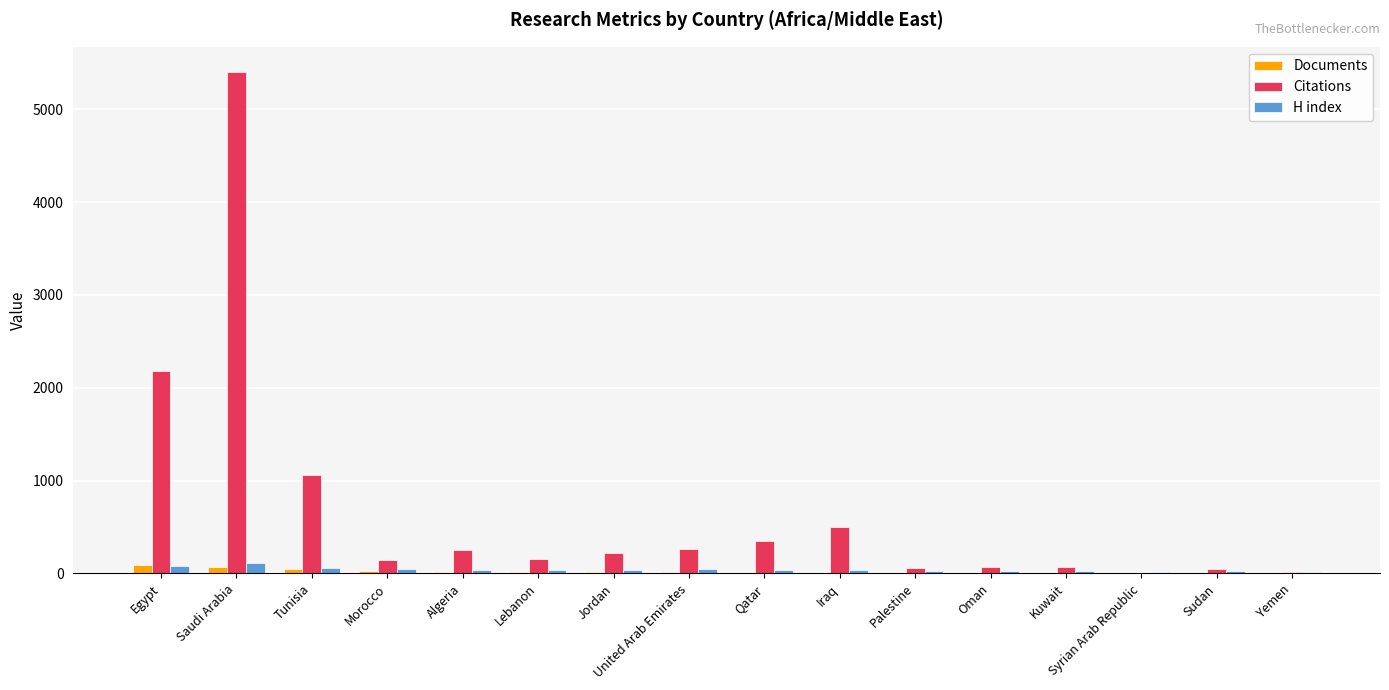

What is the highest value of the Documents series?

89